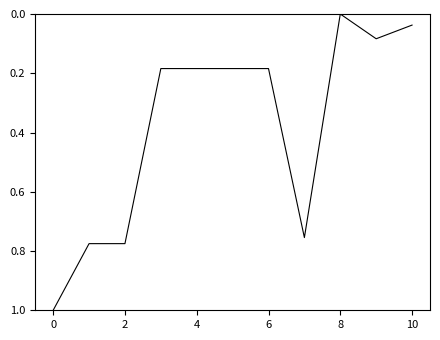

What is the greatest value displayed?

1.0